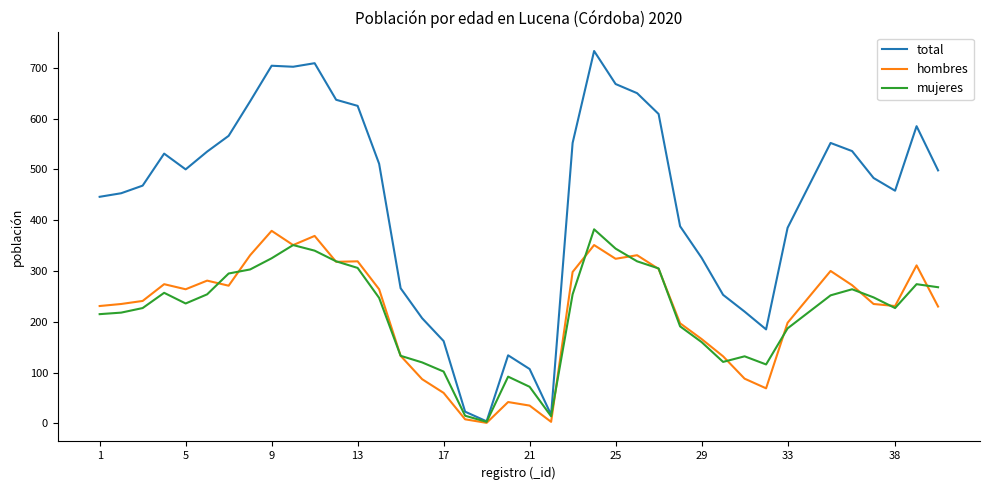

What is the greatest value displayed?

733